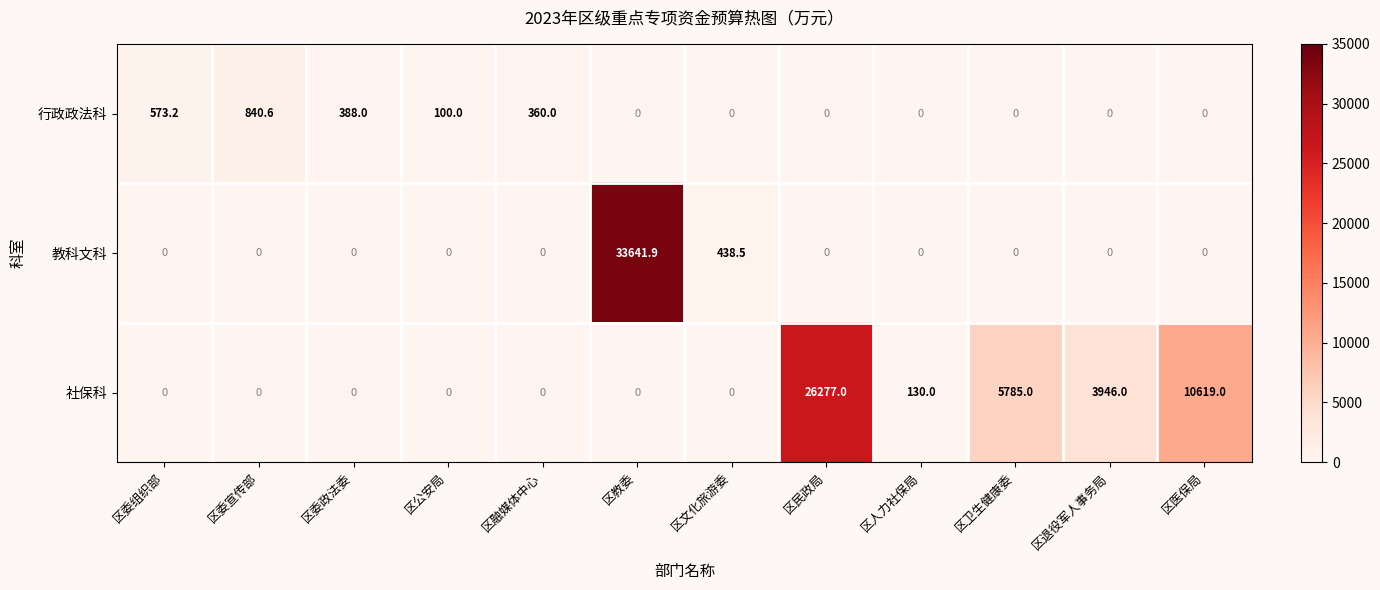

What is the difference between the second highest and second lowest values in the 教科文科 series?

438.5